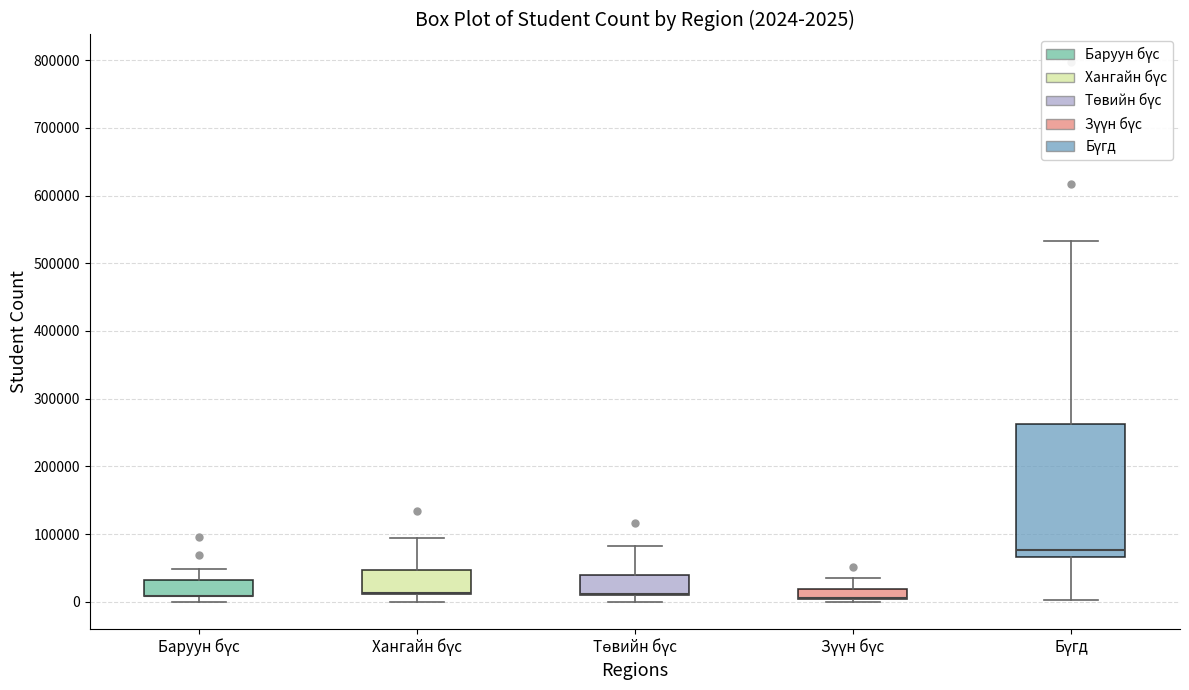

Comparing the boxes themselves (not the whiskers), which one is the tallest?

Бүгд